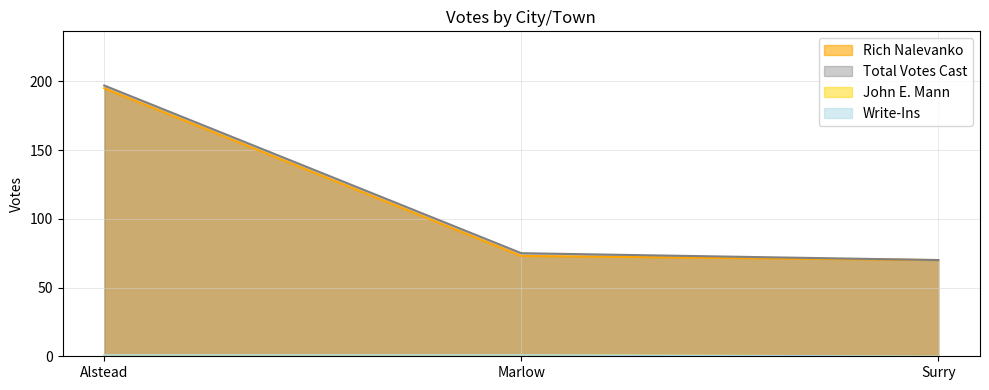

What is the label of the 2nd point from the left?

Marlow